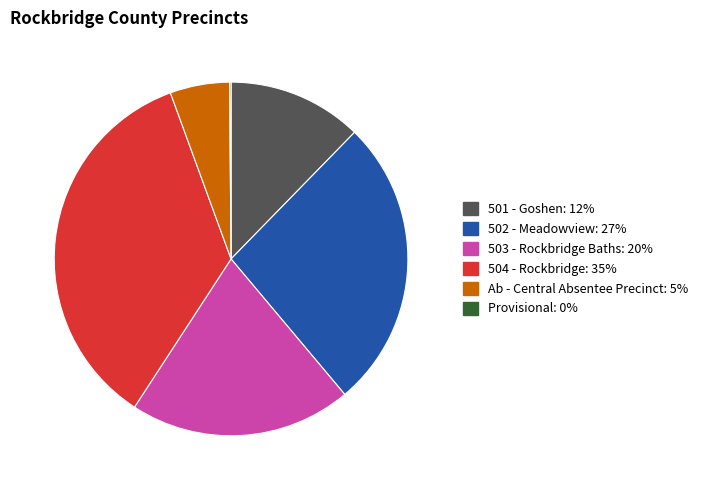

Do 501 - Goshen and 504 - Rockbridge together represent more than half of the pie?

No